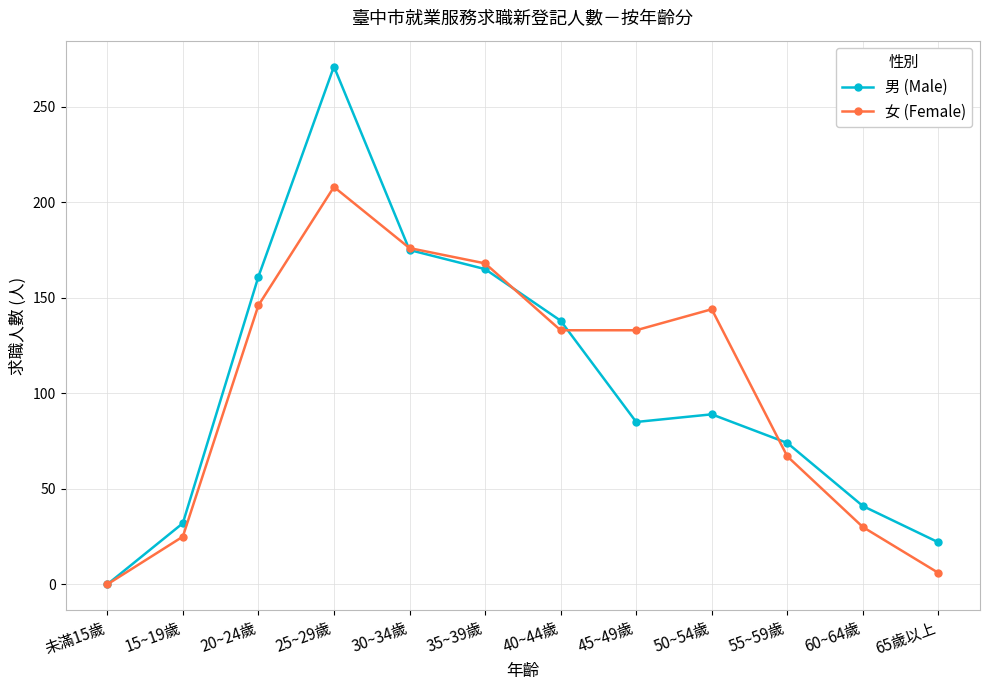

At which category does 男 (Male) reach its first local peak?

25~29歲